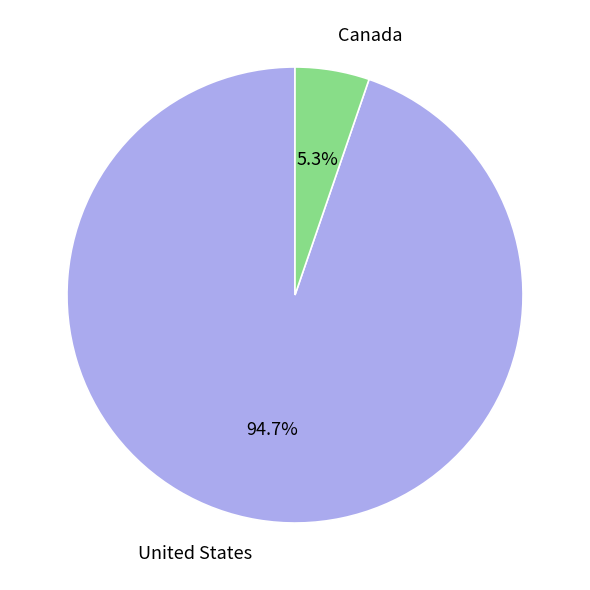

Is it true that United States is 95% of the pie?

True